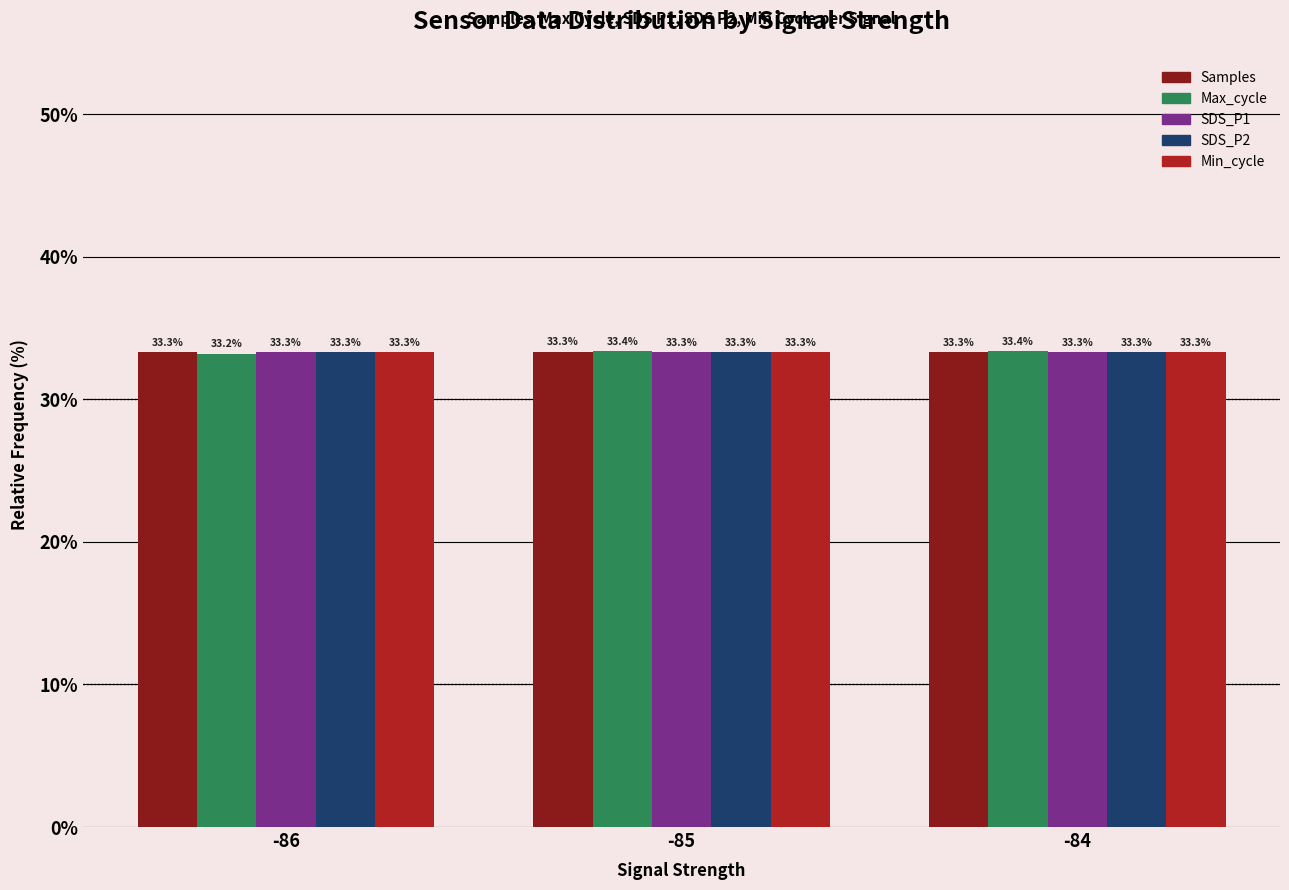

What is the greatest value displayed?

33.4